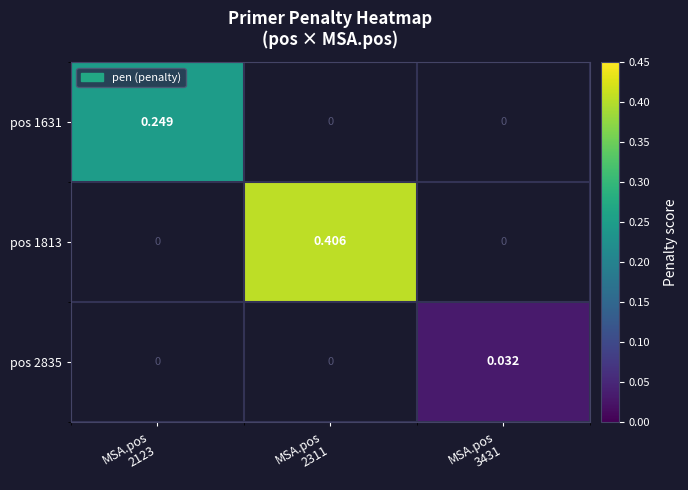

Which label corresponds to the largest value in the chart?

MSA.pos
2311